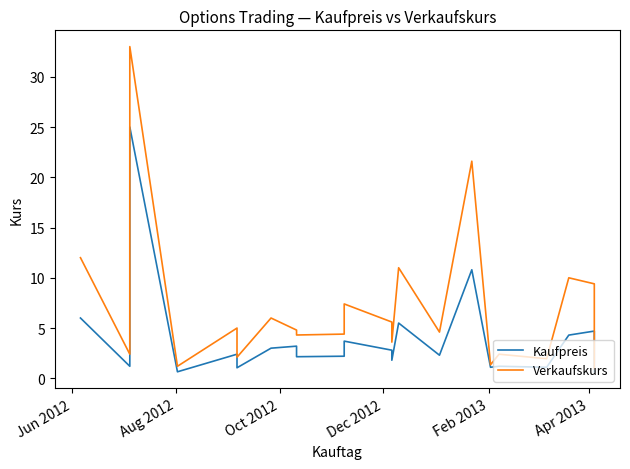

True or false: Kaufpreis and Verkaufskurs intersect in this chart.

False